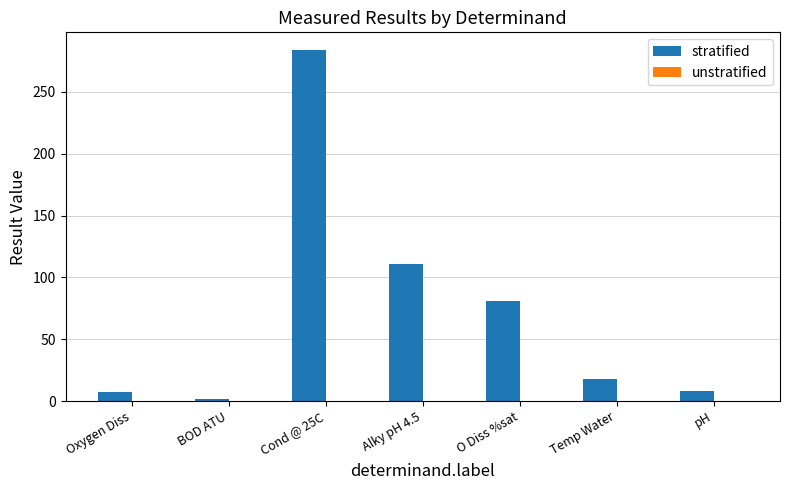

Which category has the highest value in the stratified series?

Cond @ 25C